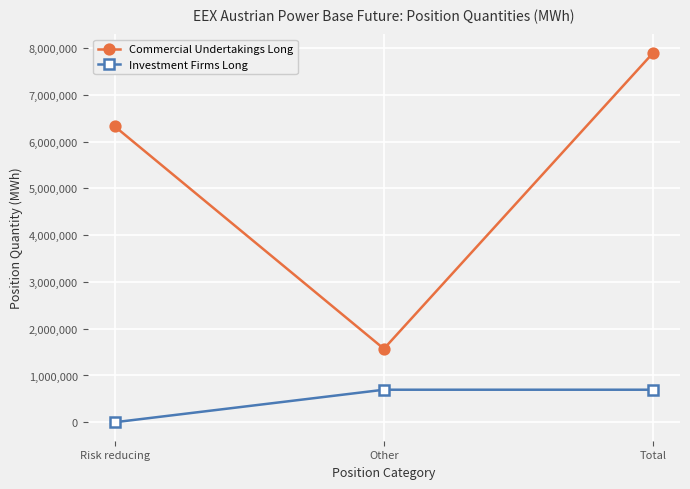

List the labels in order of Commercial Undertakings Long value, largest first.

Total, Risk reducing, Other